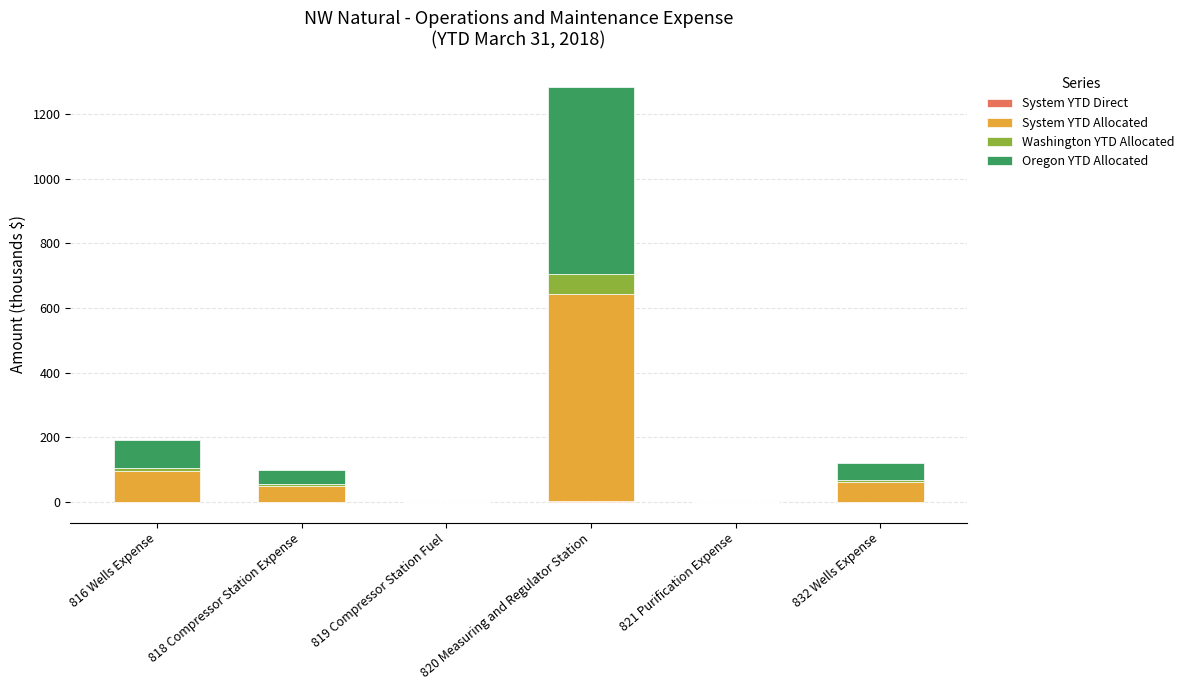

How many series are shown in this chart?

4